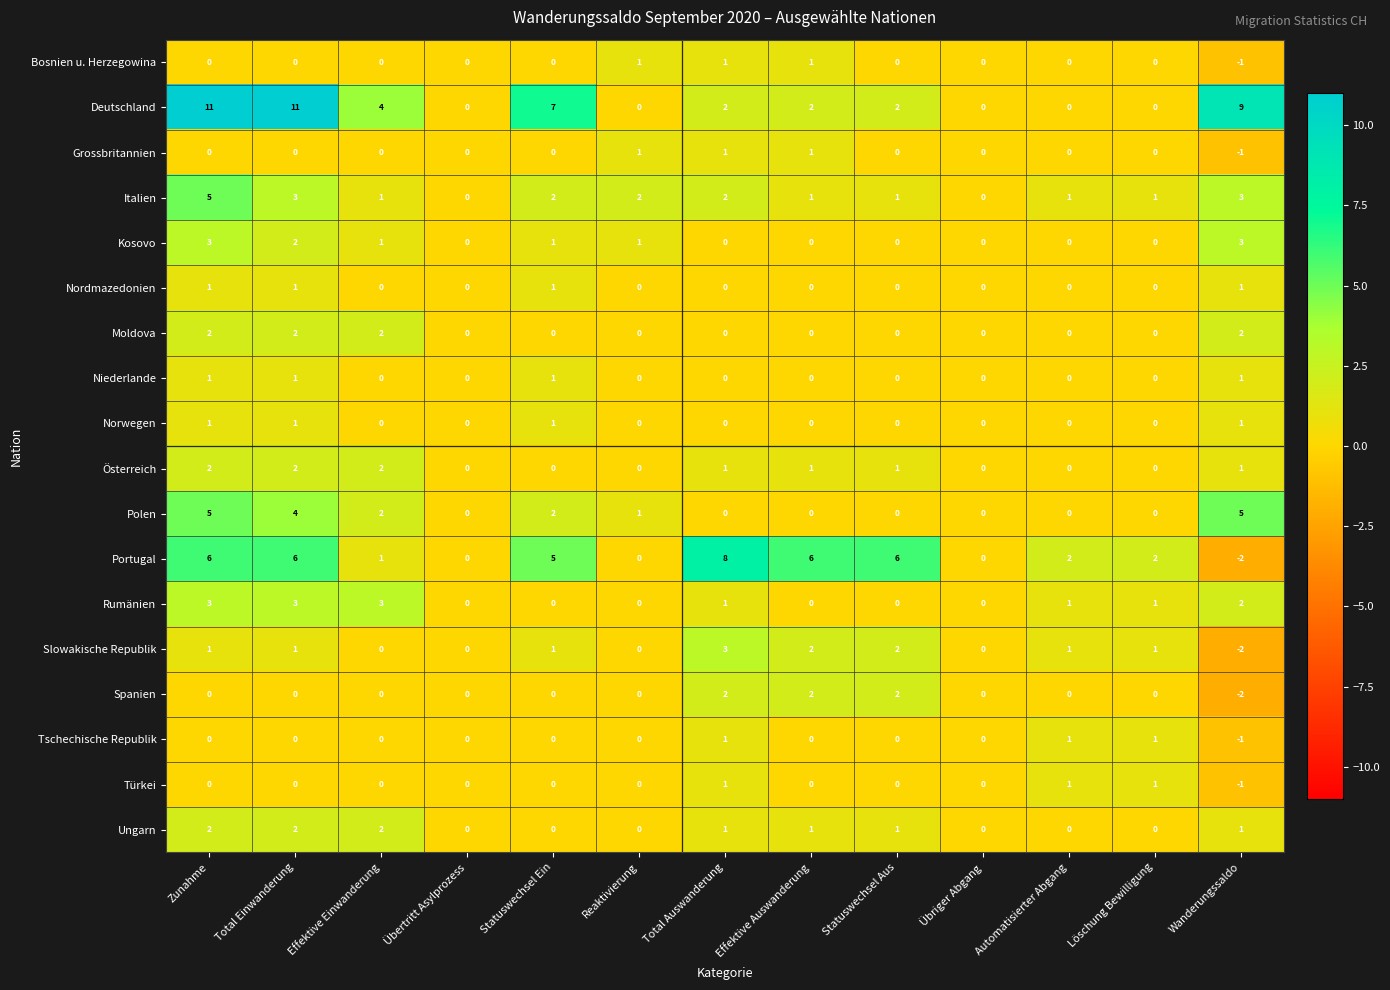

Which series has the largest total across all categories?

Deutschland